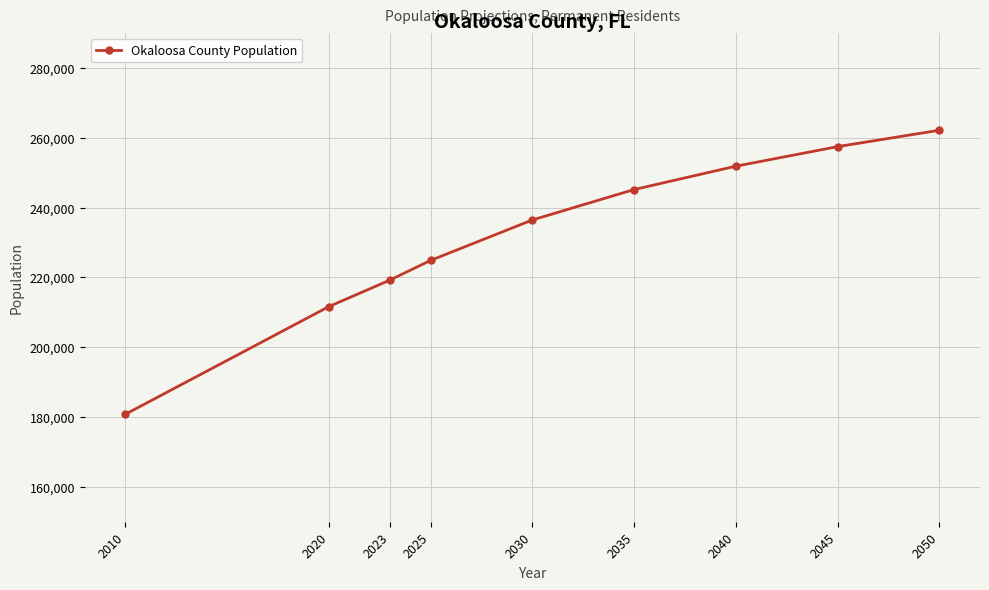

What is the maximum value shown in the chart?

262194